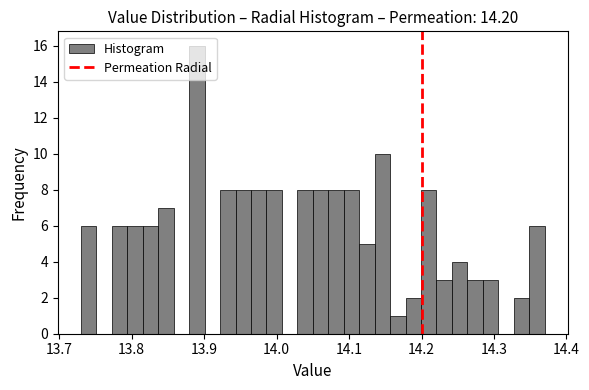

Around what value on the x-axis is the tallest bar? Give the approximate position of its centre, as read against the axis.

13.89